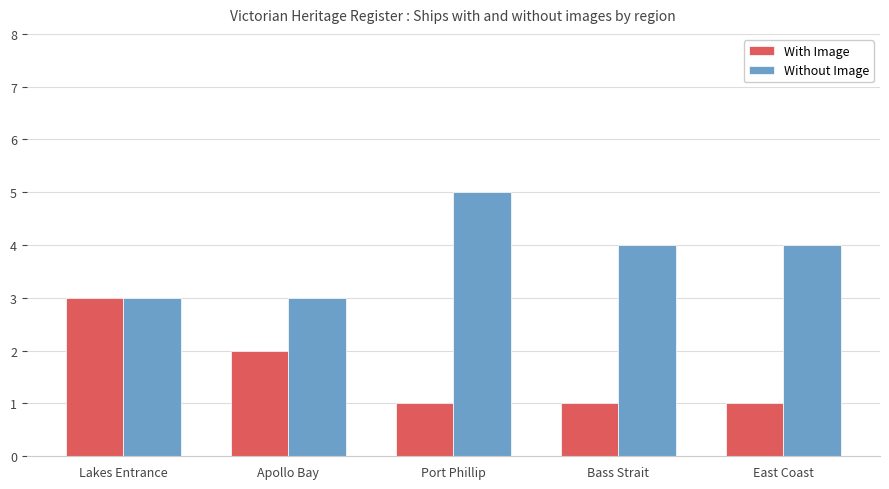

Rank the series at Bass Strait from highest to lowest value.

Without Image, With Image